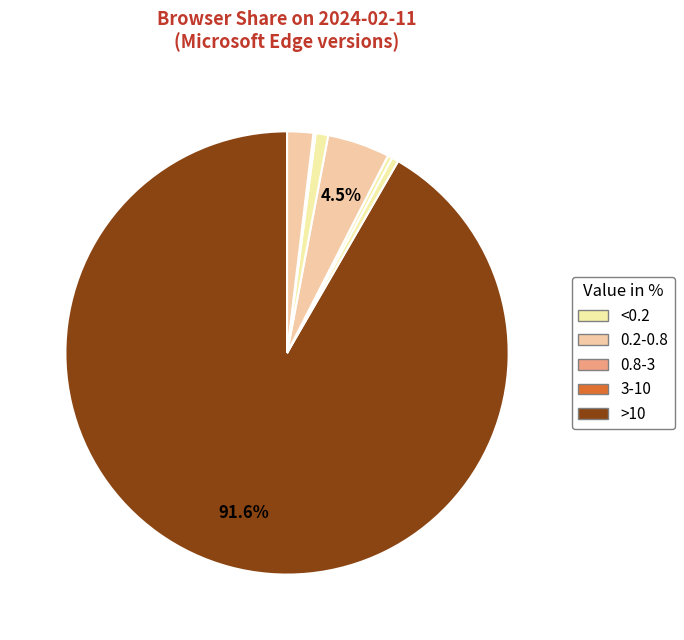

How many slices are in this pie chart?

8